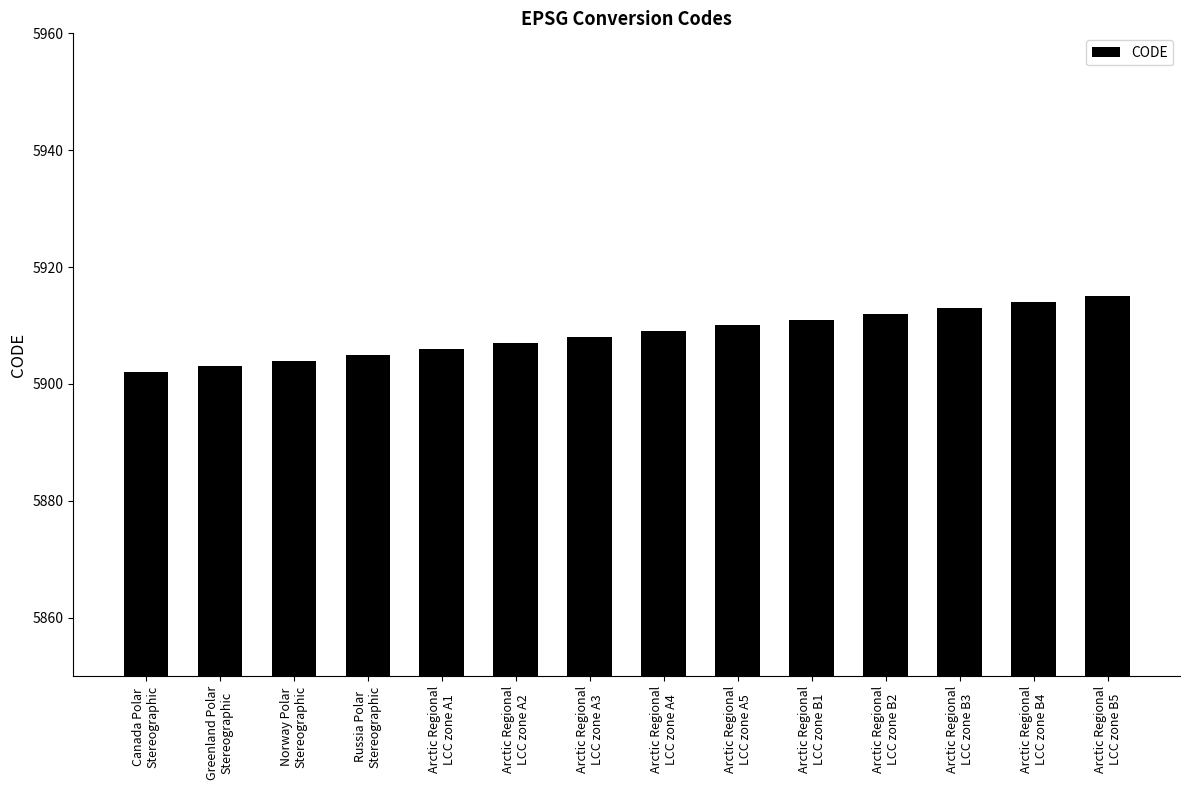

How many data points are less than 5909?

7